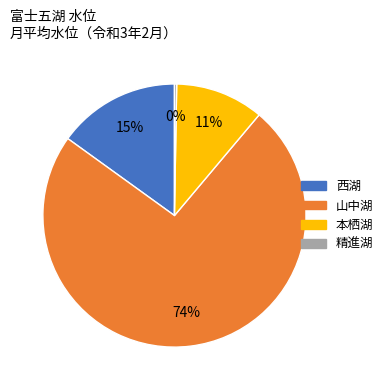

Is there any slice that represents more than half of the pie?

Yes